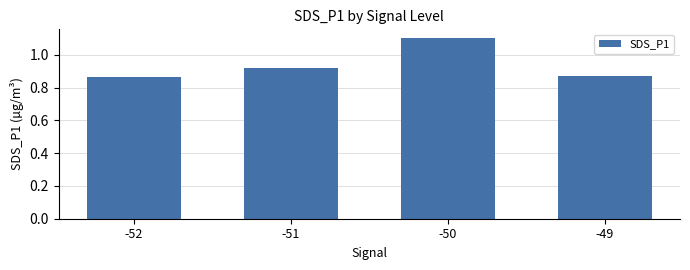

What is the sum of all values?

3.8